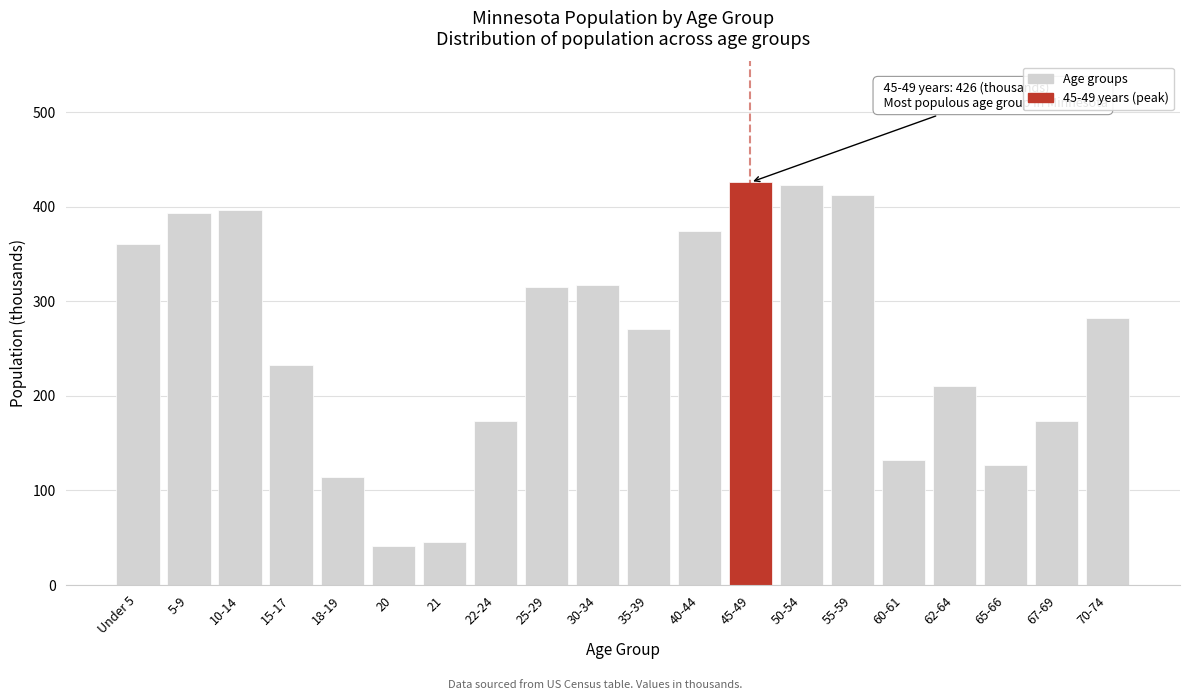

What is the greatest value displayed?

426